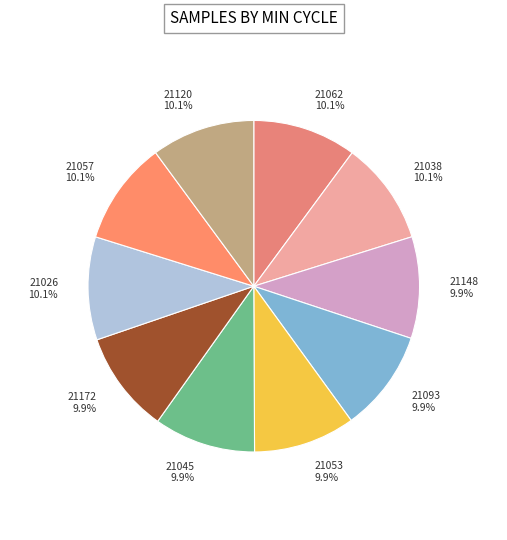

How many segments does this pie chart have?

10